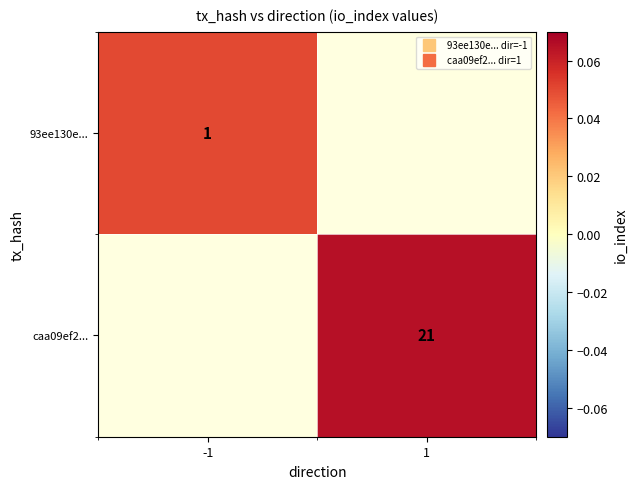

How many series are shown in this chart?

2